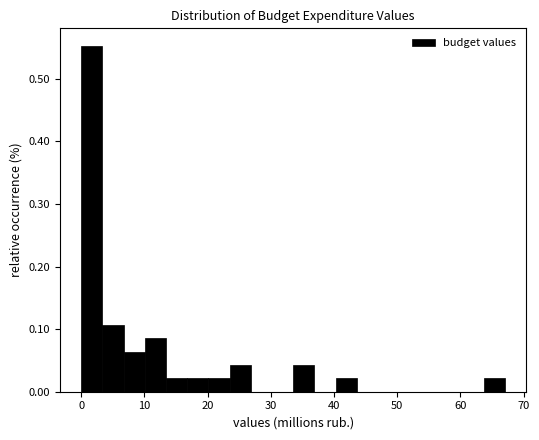

Around what value on the x-axis is the tallest bar? Give the approximate position of its centre, as read against the axis.

2